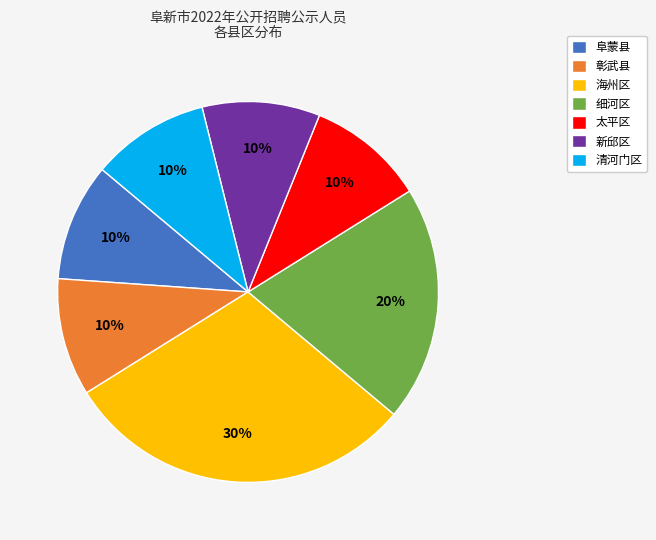

To the nearest percent, what is the combined percentage of 新邱区 and 彰武县?

20%